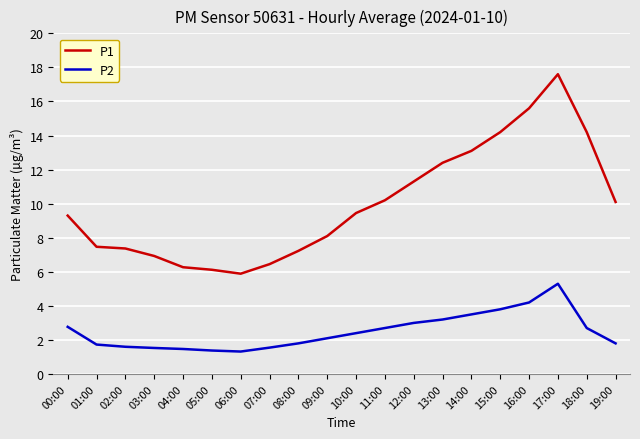

What is the smallest value displayed?

1.3